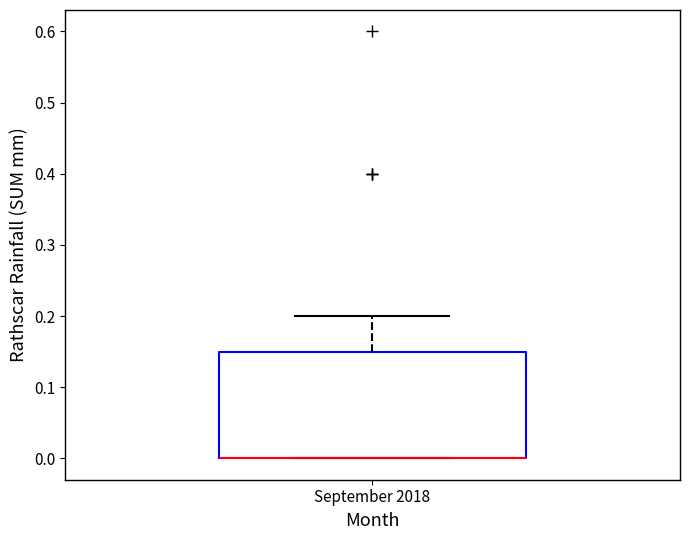

Transcribe this box plot: give where the median line is, the range the box spans, and where the two whiskers end, as read against the y-axis. The values are not printed on the chart, so give them approximately, as read against the axis.

median 0.00 (drawn on the box's lower edge), box 0.00 to 0.15, whiskers 0.00 to 0.20